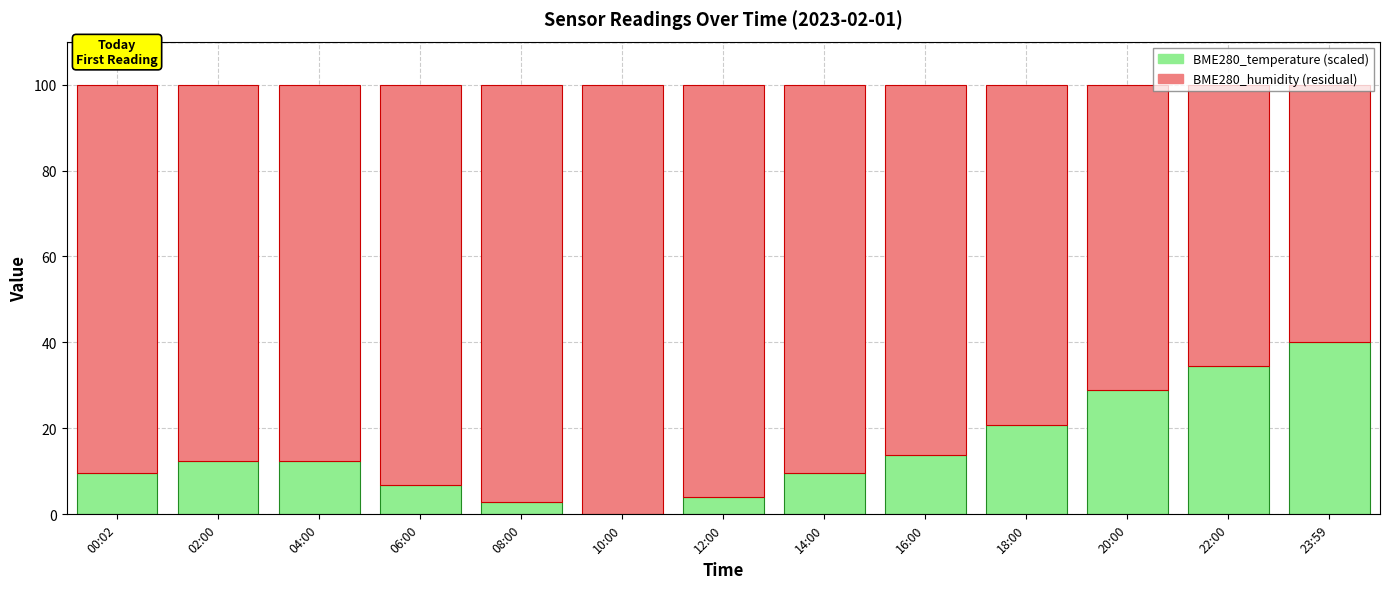

The BME280_temperature (scaled) series shows 12.4 at 02:00. True or false?

True